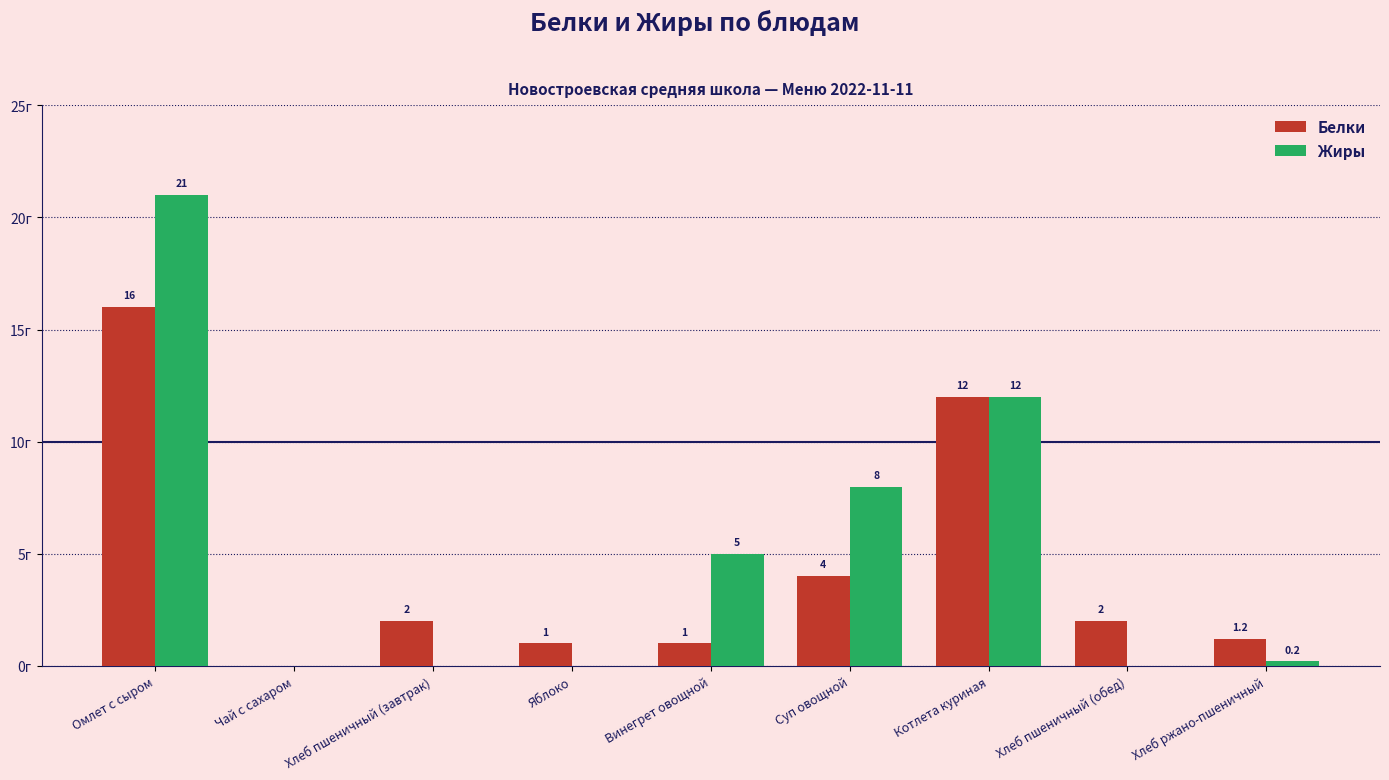

Which series changed the most between Хлеб пшеничный (завтрак) and Винегрет овощной?

Жиры